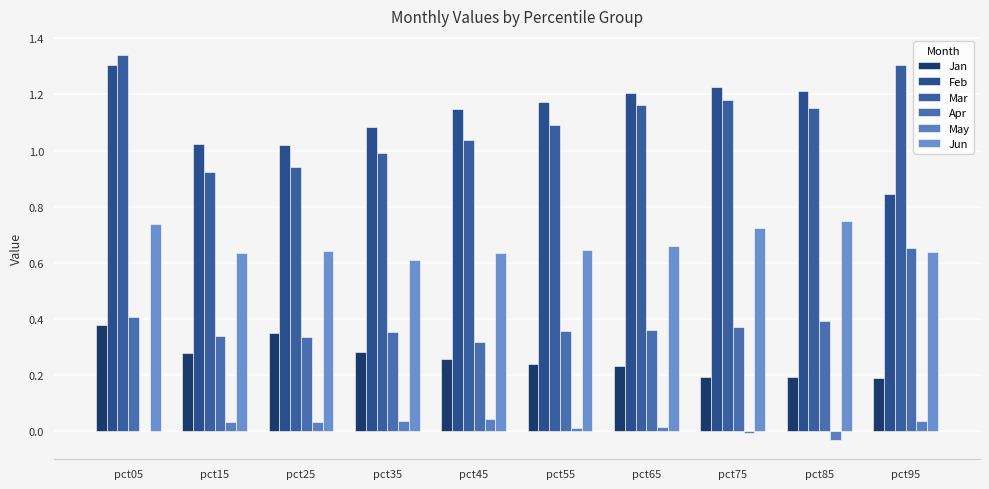

Reading right to left, transcribe all the data shown in this chart.

Jan: pct95=0.2	pct85=0.2	pct75=0.2	pct65=0.2	pct55=0.2	pct45=0.3	pct35=0.3	pct25=0.4	pct15=0.3	pct05=0.4
Feb: pct95=0.8	pct85=1.2	pct75=1.2	pct65=1.2	pct55=1.2	pct45=1.1	pct35=1.1	pct25=1.0	pct15=1.0	pct05=1.3
Mar: pct95=1.3	pct85=1.2	pct75=1.2	pct65=1.2	pct55=1.1	pct45=1.0	pct35=1.0	pct25=0.9	pct15=0.9	pct05=1.3
Apr: pct95=0.7	pct85=0.4	pct75=0.4	pct65=0.4	pct55=0.4	pct45=0.3	pct35=0.4	pct25=0.3	pct15=0.3	pct05=0.4
May: pct95=0.0	pct85=-0.0	pct75=-0.0	pct65=0.0	pct55=0.0	pct45=0.0	pct35=0.0	pct25=0.0	pct15=0.0	pct05=0.0
Jun: pct95=0.6	pct85=0.8	pct75=0.7	pct65=0.7	pct55=0.6	pct45=0.6	pct35=0.6	pct25=0.6	pct15=0.6	pct05=0.7